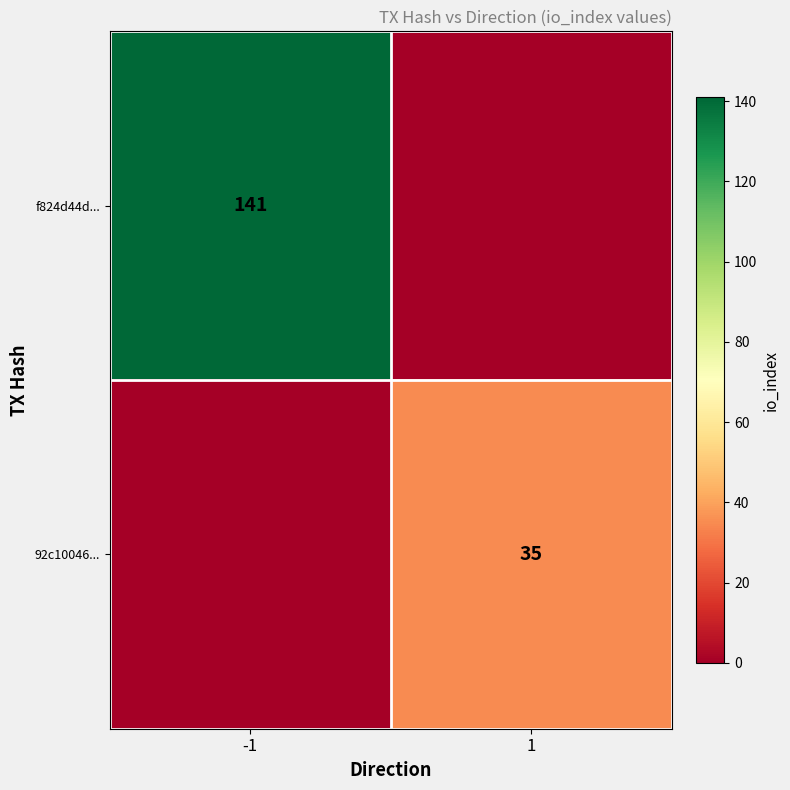

The f824d44d... series shows 246 at -1. True or false?

False